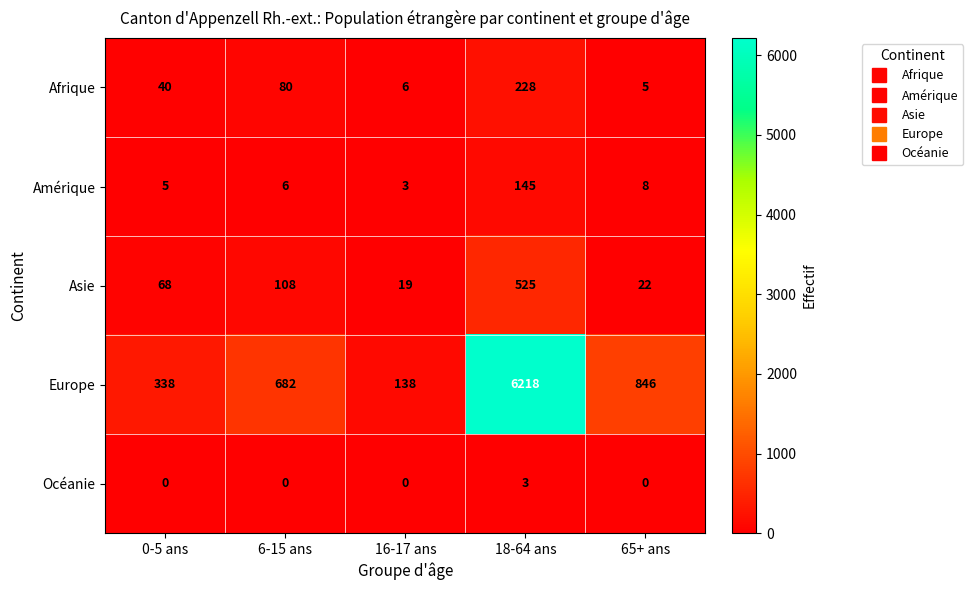

Reading left to right, extract all data points from this chart.

Afrique: 40	80	6	228	5
Amérique: 5	6	3	145	8
Asie: 68	108	19	525	22
Europe: 338	682	138	6218	846
Océanie: 0	0	0	3	0